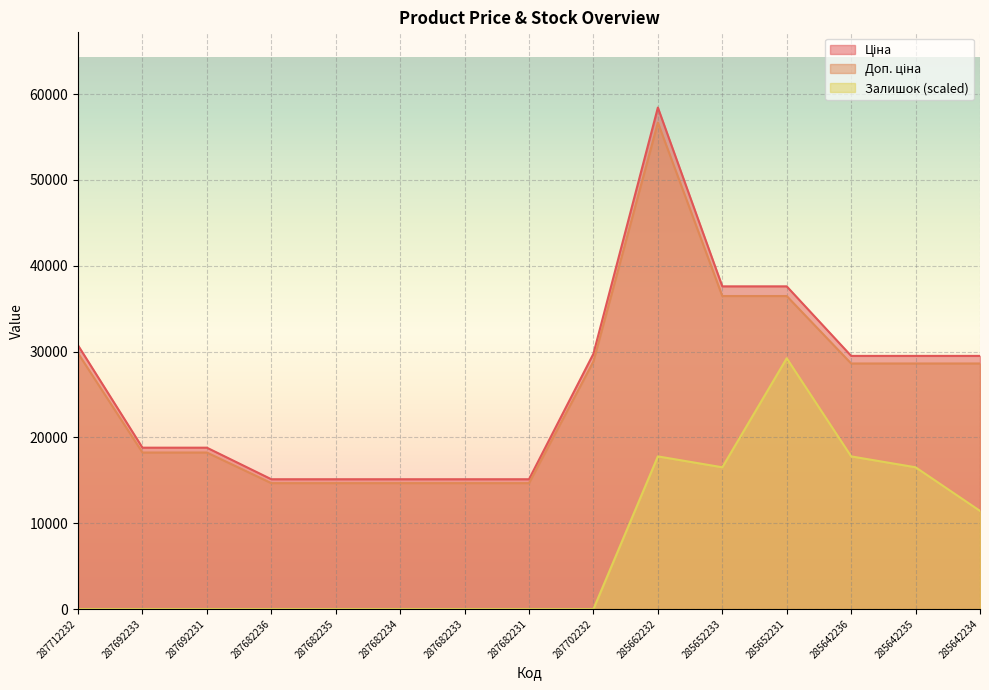

What is the difference between the second highest and second lowest values in the Залишок series?

17782.0